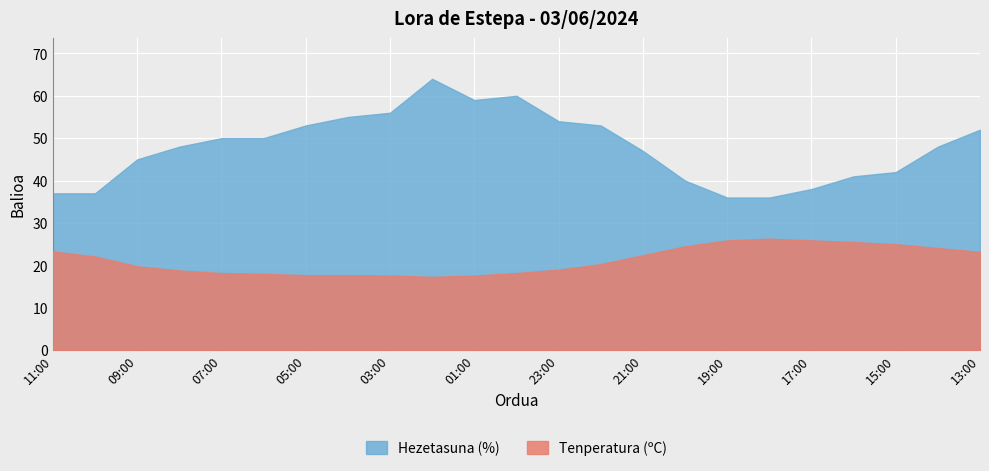

True or false: Hezetasuna (%) has more than 1 points higher than both neighbors.

True